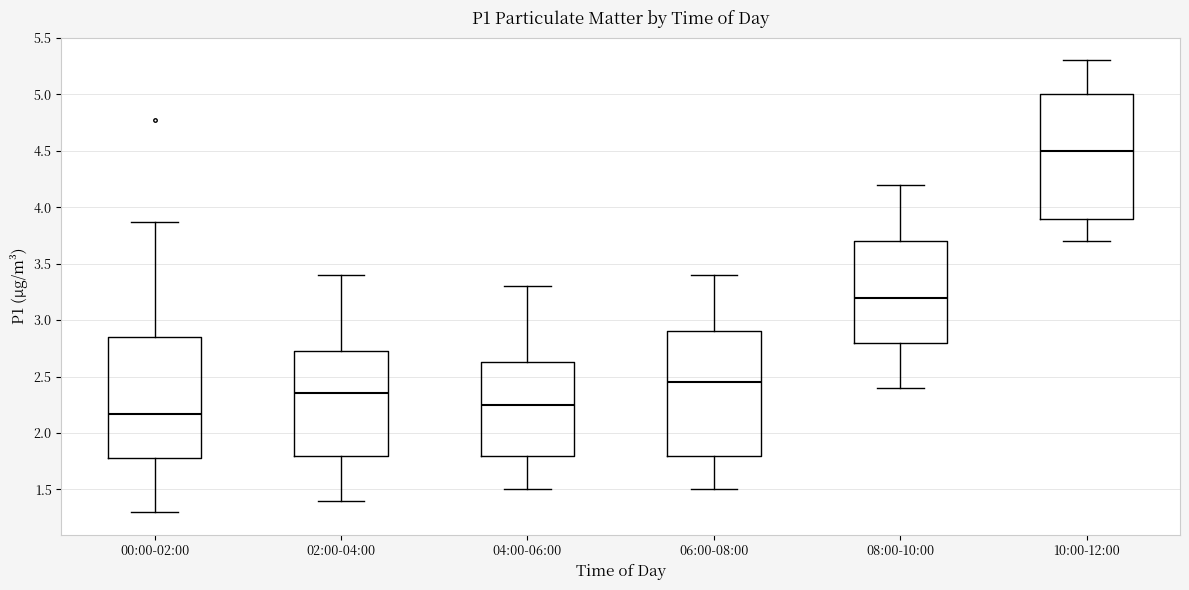

Where does the upper whisker of the box for 10:00-12:00 end on the y-axis? The values are not printed on the chart, so give them approximately, as read against the axis.

5.30